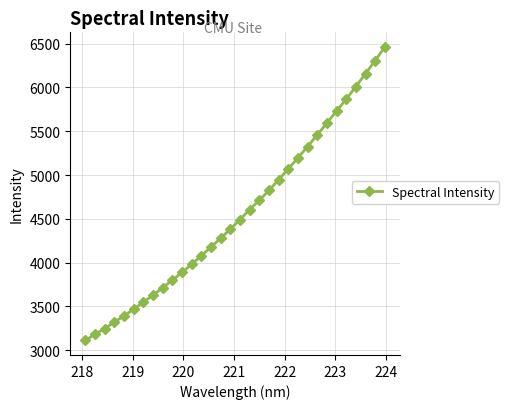

What is the average value?

4561.3